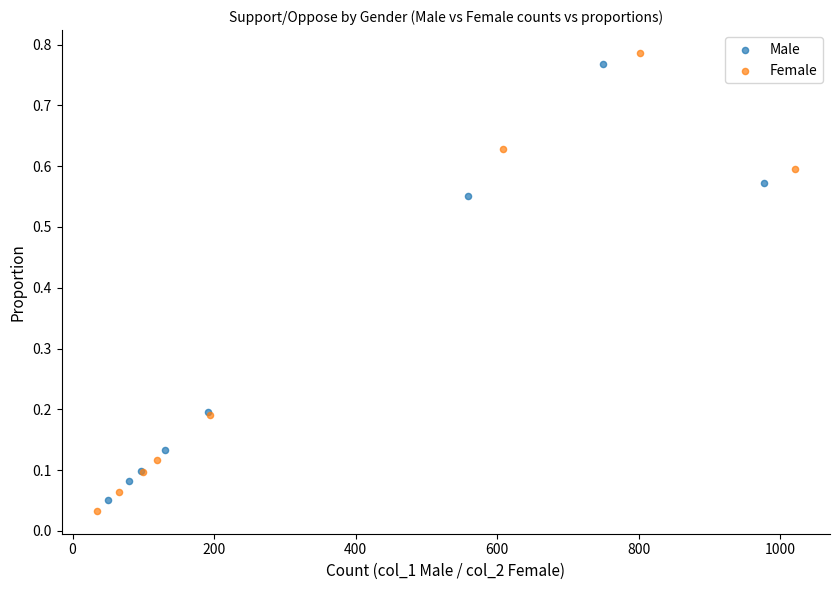

Which series reaches the minimum Y coordinate?

Female